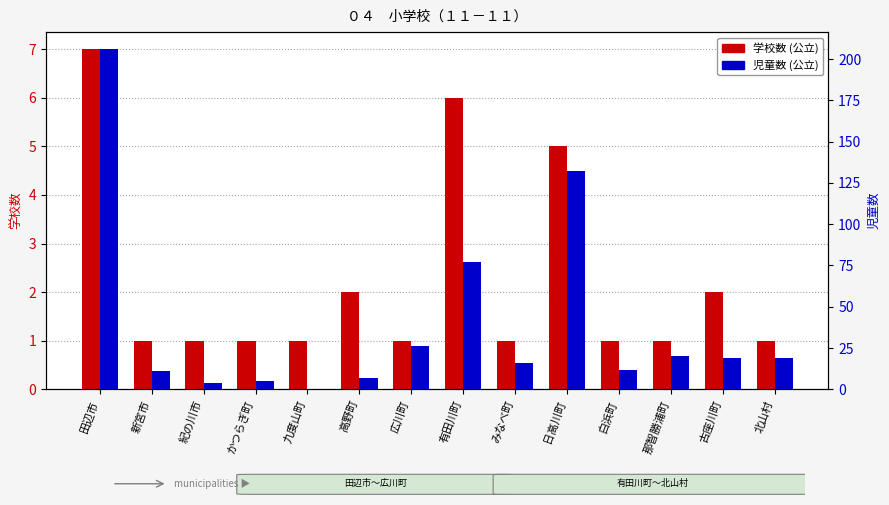

At which category is the sum across all series the highest?

田辺市